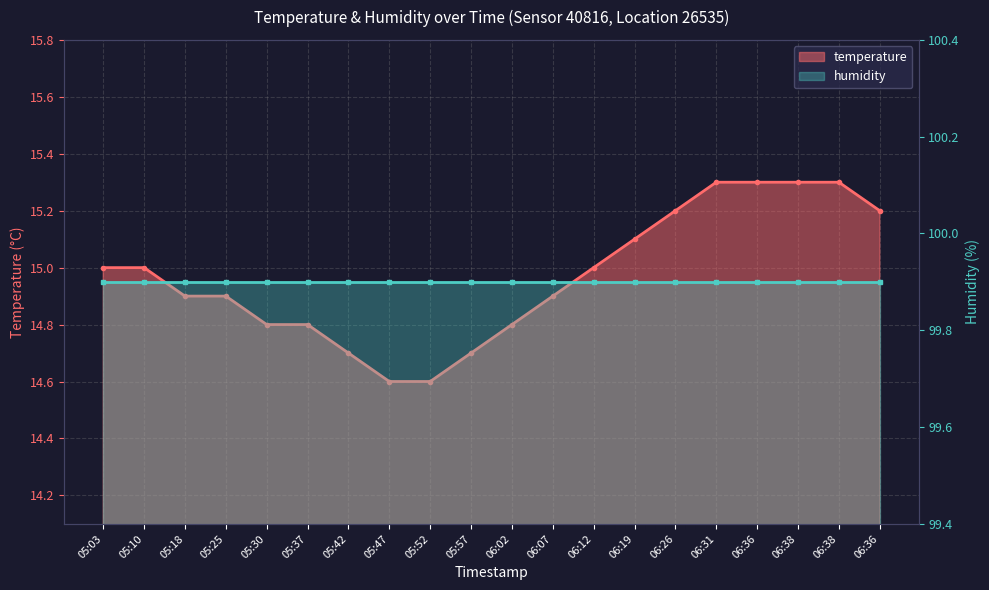

Reading left to right, transcribe all the data shown in this chart.

05:03=15.0	05:10=15.0	05:18=14.9	05:25=14.9	05:30=14.8	05:37=14.8	05:42=14.7	05:47=14.6	05:52=14.6	05:57=14.7	06:02=14.8	06:07=14.9	06:12=15.0	06:19=15.1	06:26=15.2	06:31=15.3	06:36=15.3	06:38=15.3	06:38=15.3	06:36=15.2